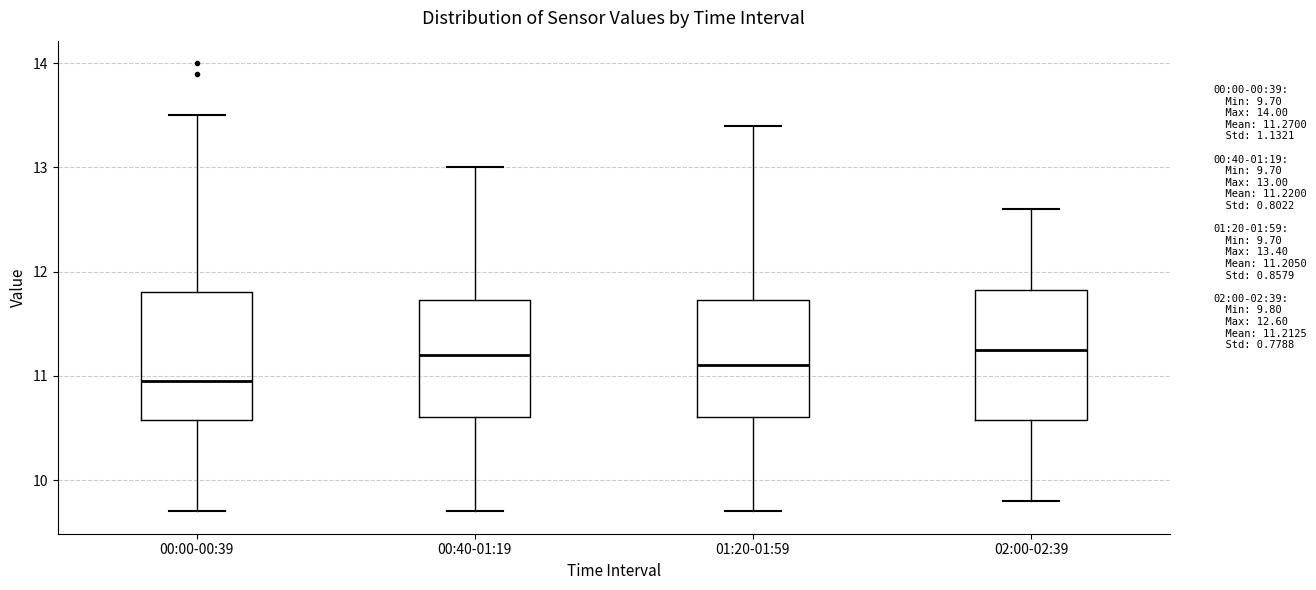

Reading left to right, read every box against the y-axis: the position of its median line, the range the box covers, and the ends of its whiskers. The values are not printed on the chart, so give them approximately, as read against the axis.

00:00-00:39: median 11.0, box 10.6 to 11.8, whiskers 9.7 to 13.5
00:40-01:19: median 11.2, box 10.6 to 11.7, whiskers 9.7 to 13.0
01:20-01:59: median 11.1, box 10.6 to 11.7, whiskers 9.7 to 13.4
02:00-02:39: median 11.3, box 10.6 to 11.8, whiskers 9.8 to 12.6